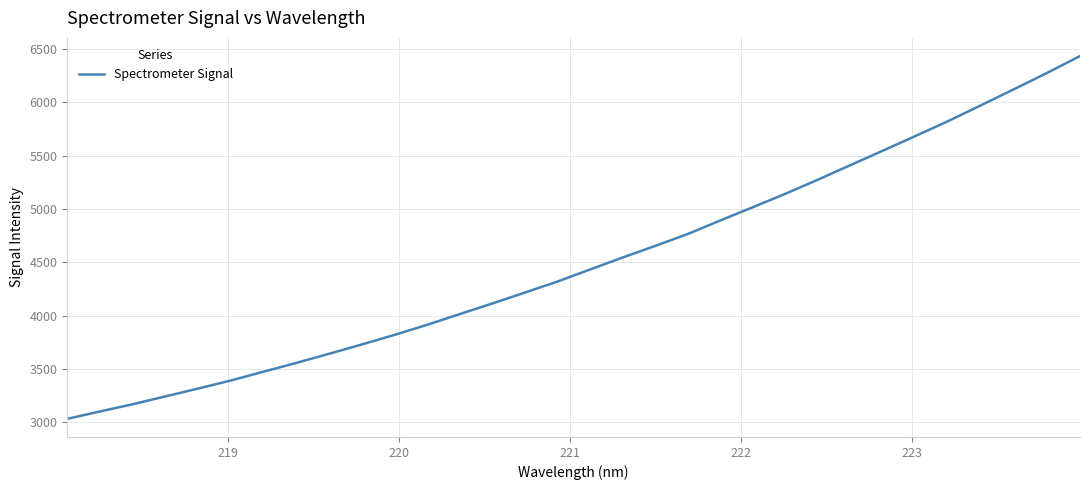

What is the maximum value shown in the chart?

6434.8